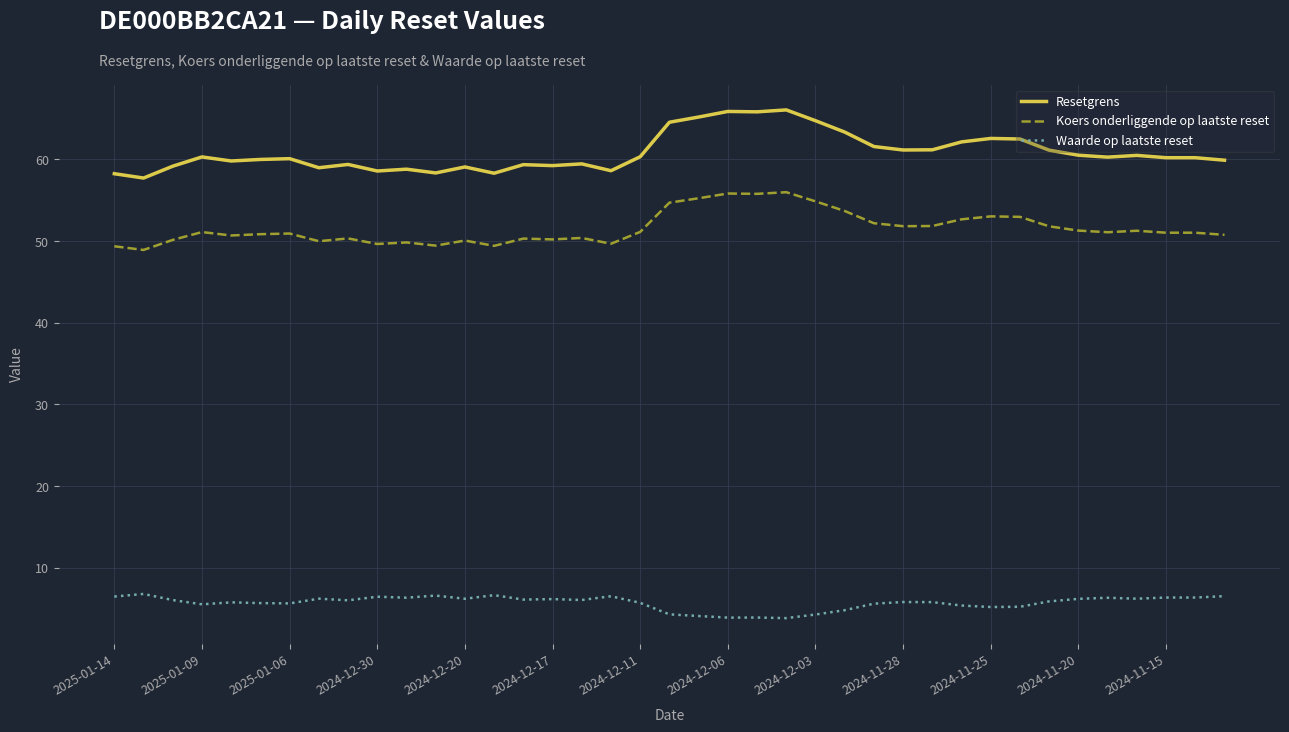

Count the number of data series in this chart.

3